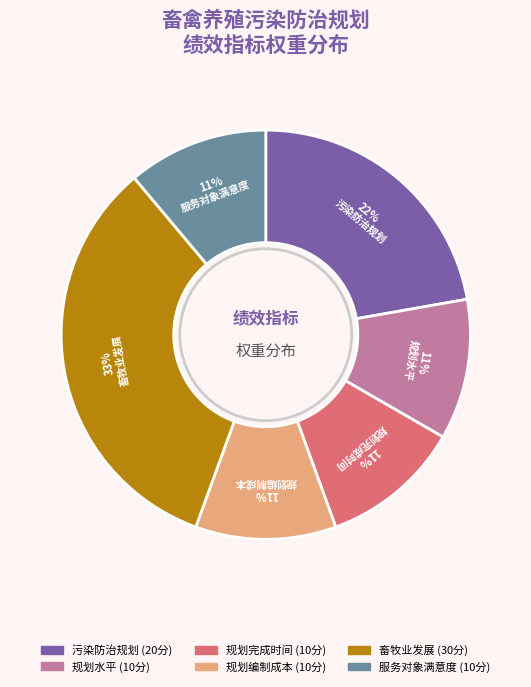

What is the largest slice in the pie chart?

畜牧业发展